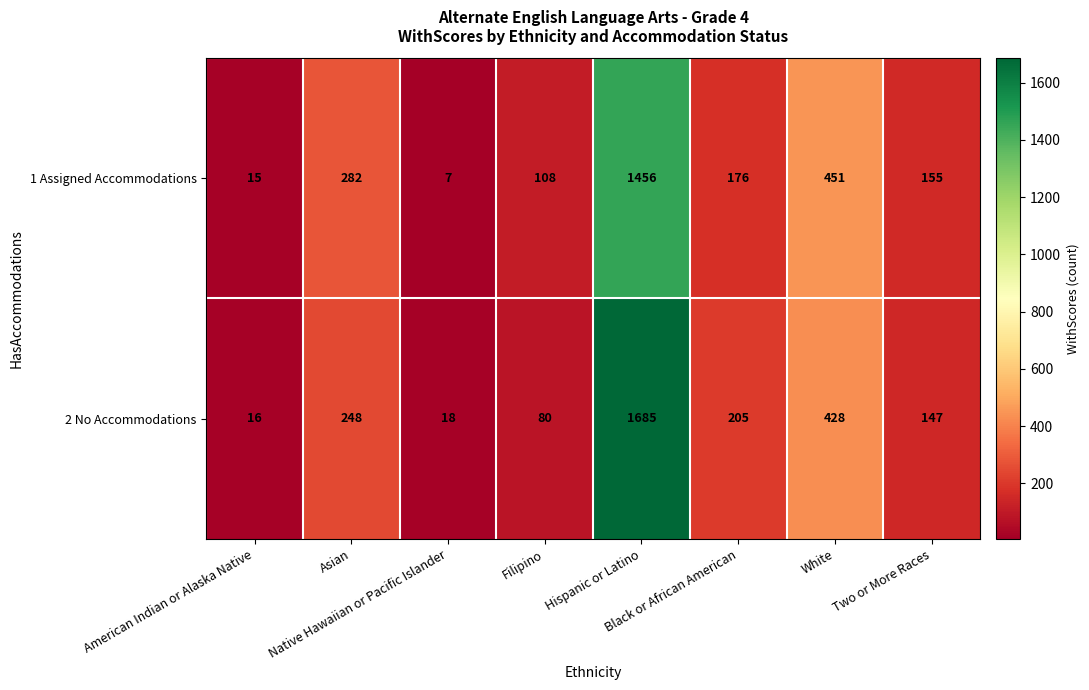

List the series in order of their overall mean, highest first.

2 No Accommodations, 1 Assigned Accommodations